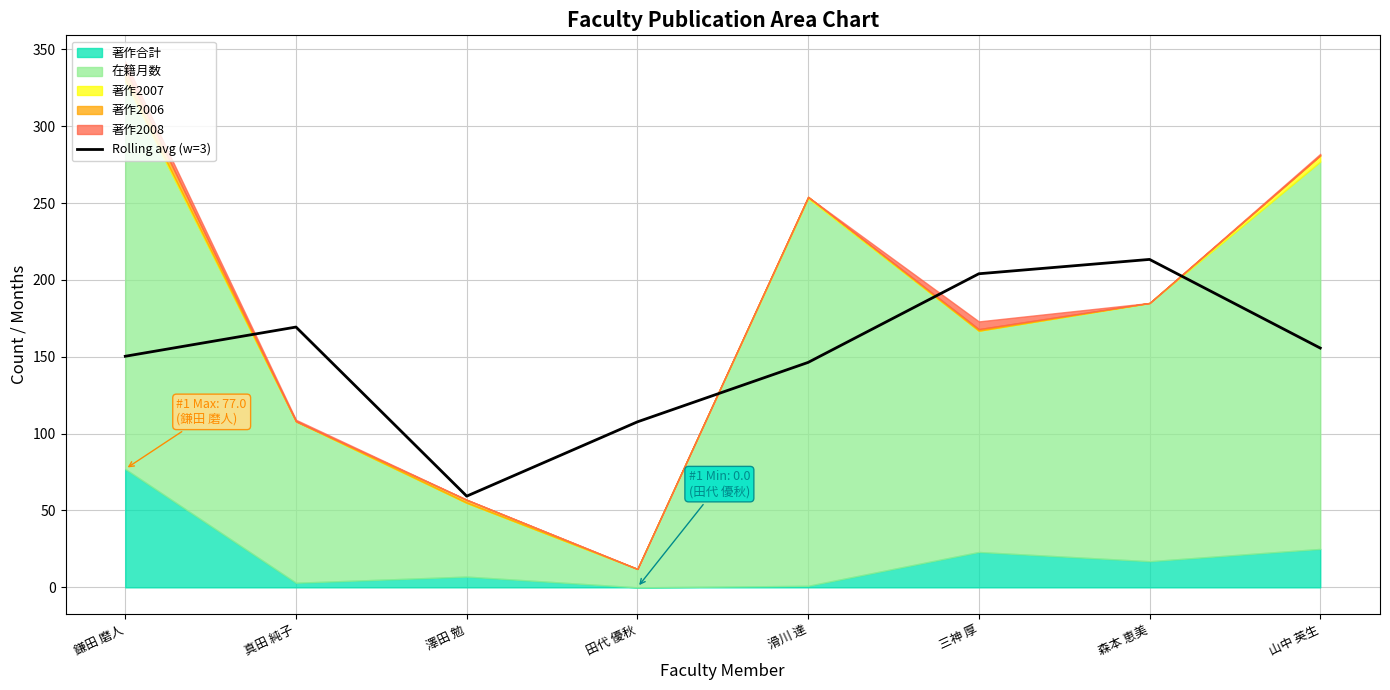

At which label does Rolling avg (w=3) reach its peak?

森本 恵美